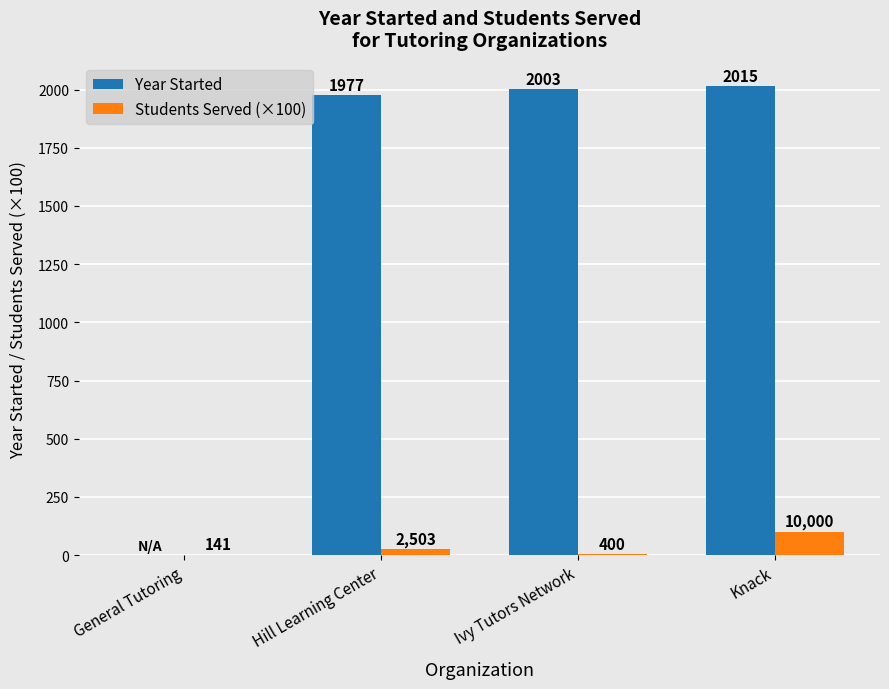

How many groups of bars are there?

4